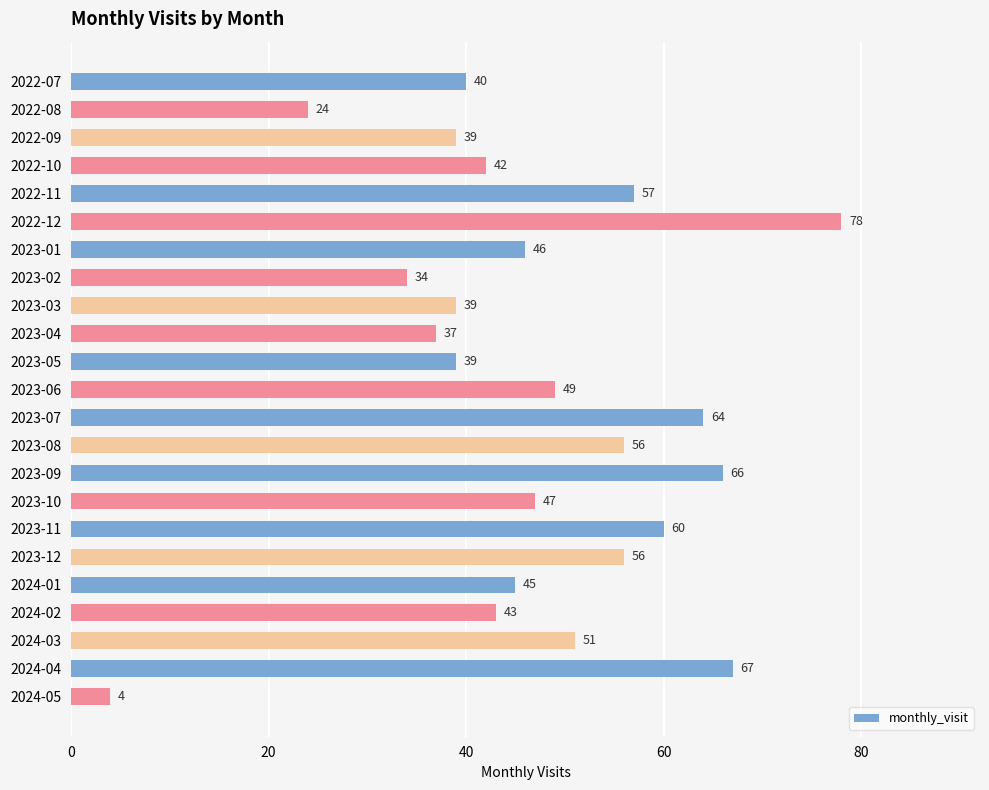

What is the ratio of the value at 2024-03 to the value at 2023-09?

0.8